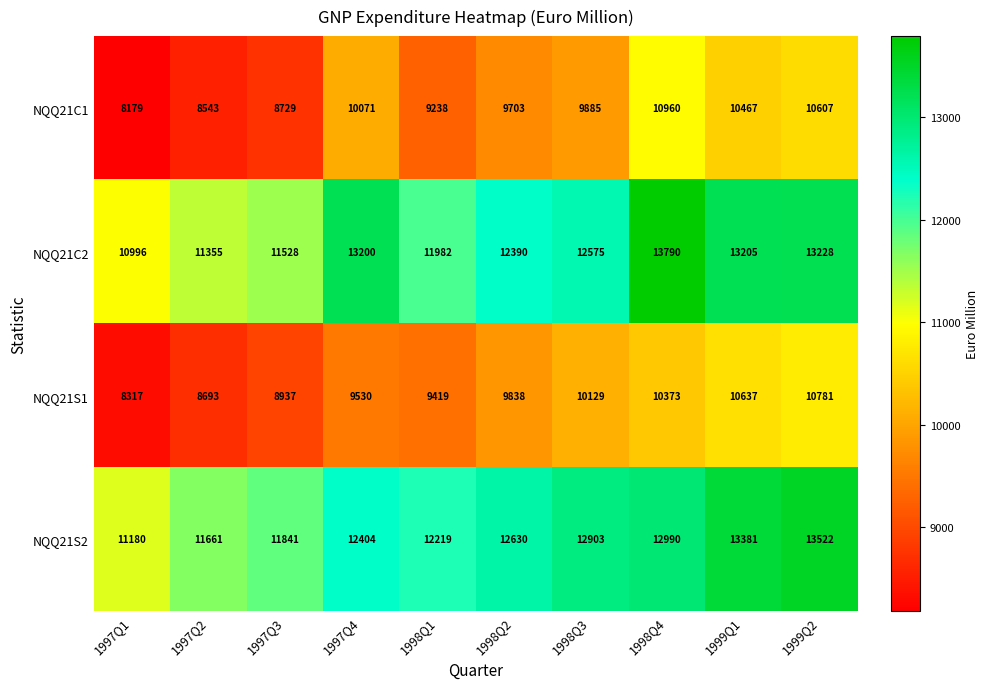

Where does the NQQ21C2 series first go above 12575?

1997Q4